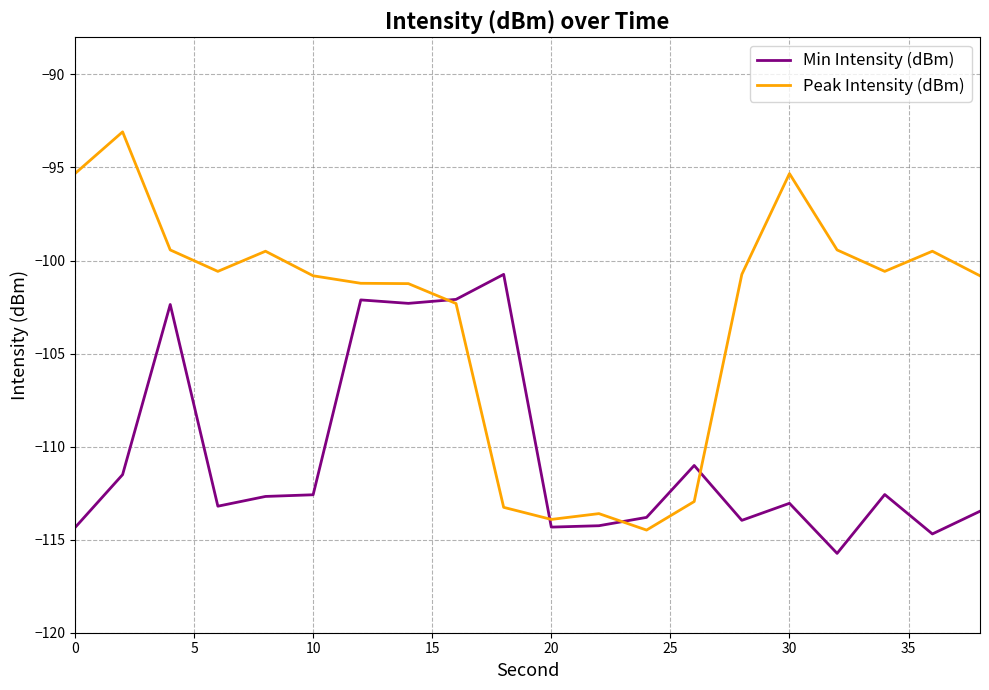

Which series has the widest spread of values?

Peak Intensity (dBm)